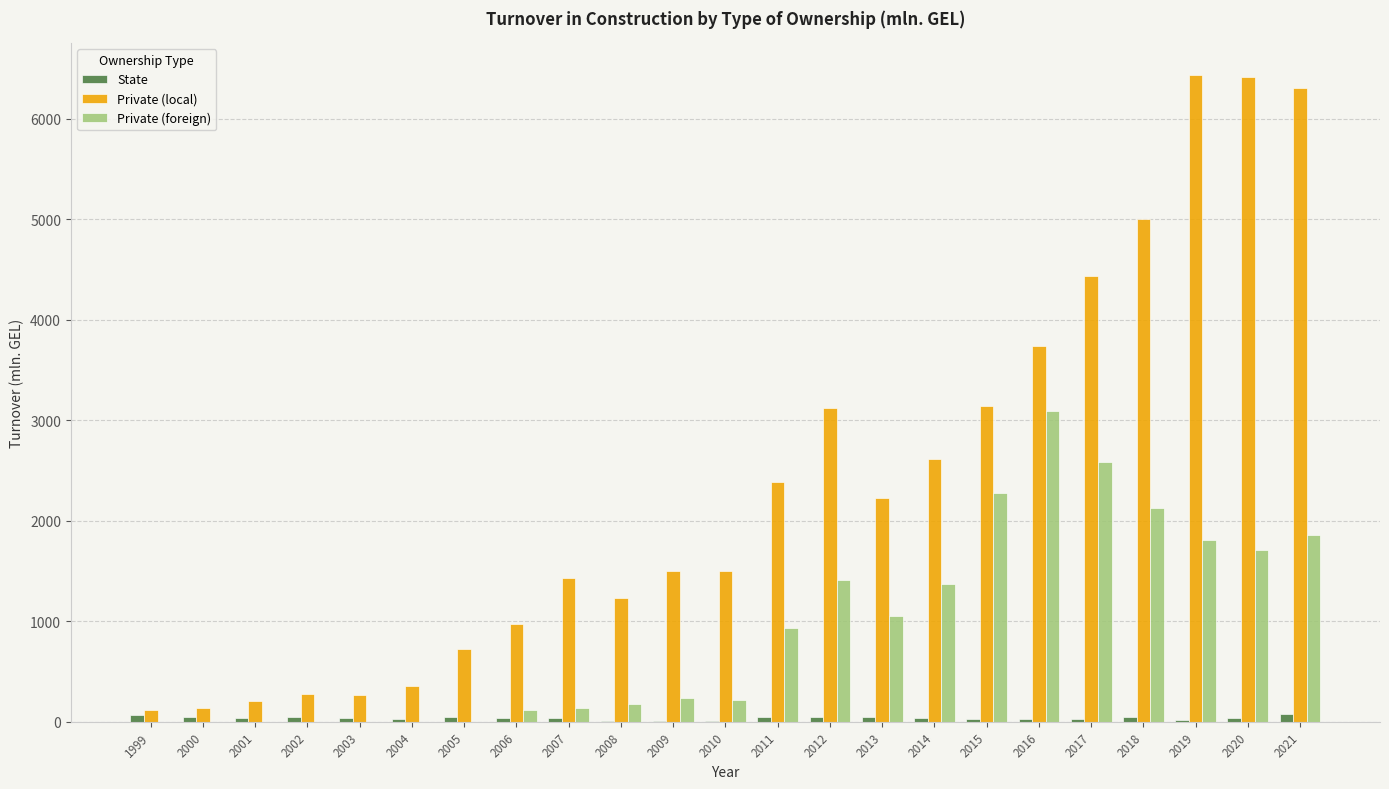

What is the sum of the Private (local) values at 2003 and 2000?

404.7